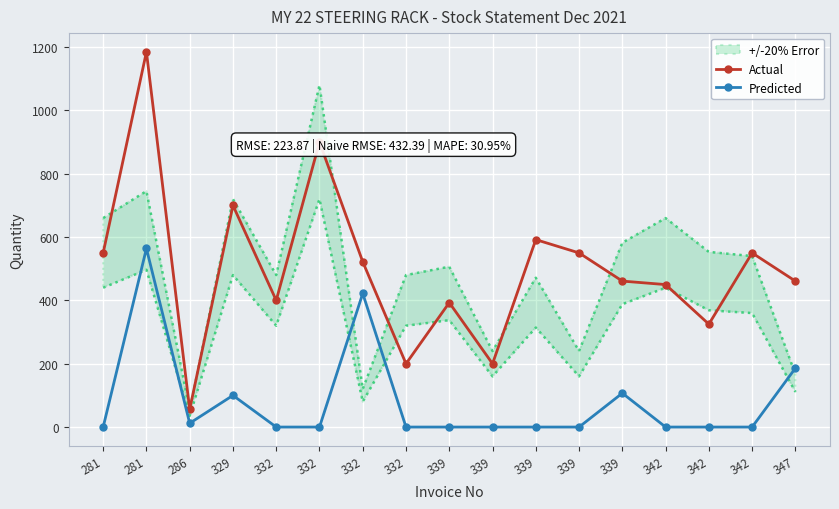

The value of Actual at 332 is 584. True or false?

False